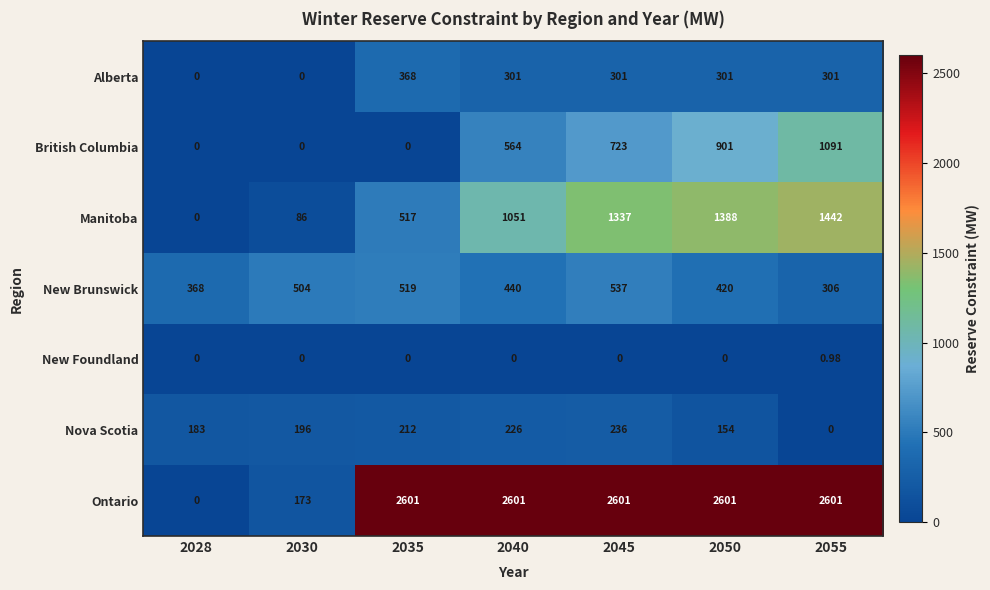

Between 2040 and 2045, which series saw the biggest shift?

Manitoba